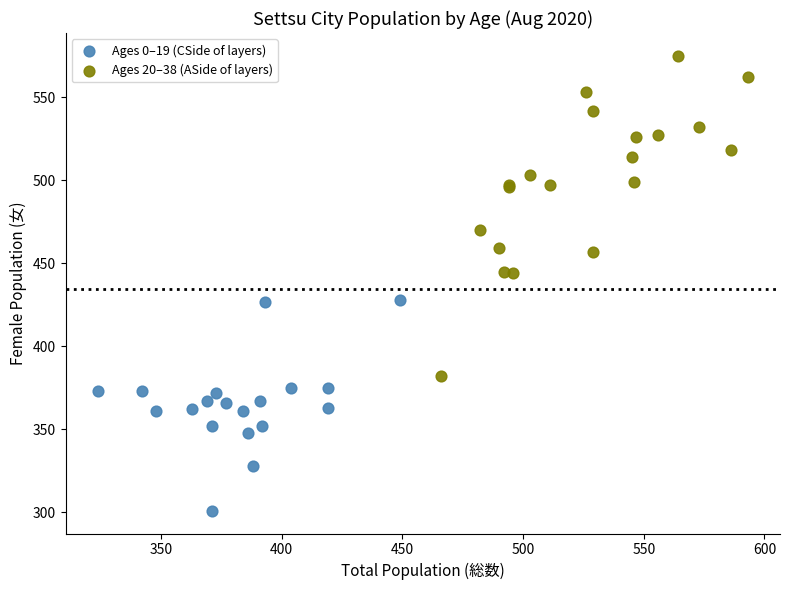

Which series reaches the minimum Y coordinate?

Ages 0–19 (CSide of layers)